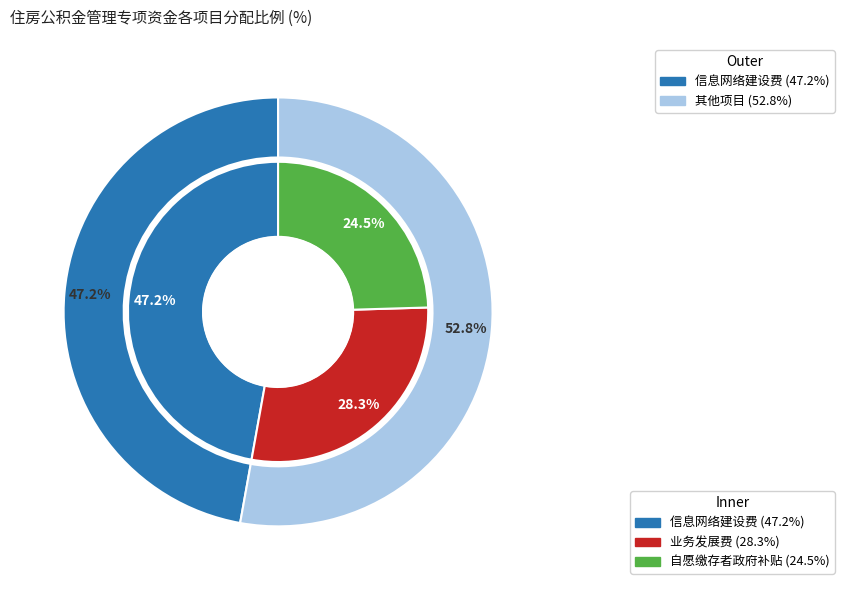

What percentage is NOT represented by 信息网络建设费?

52.8%